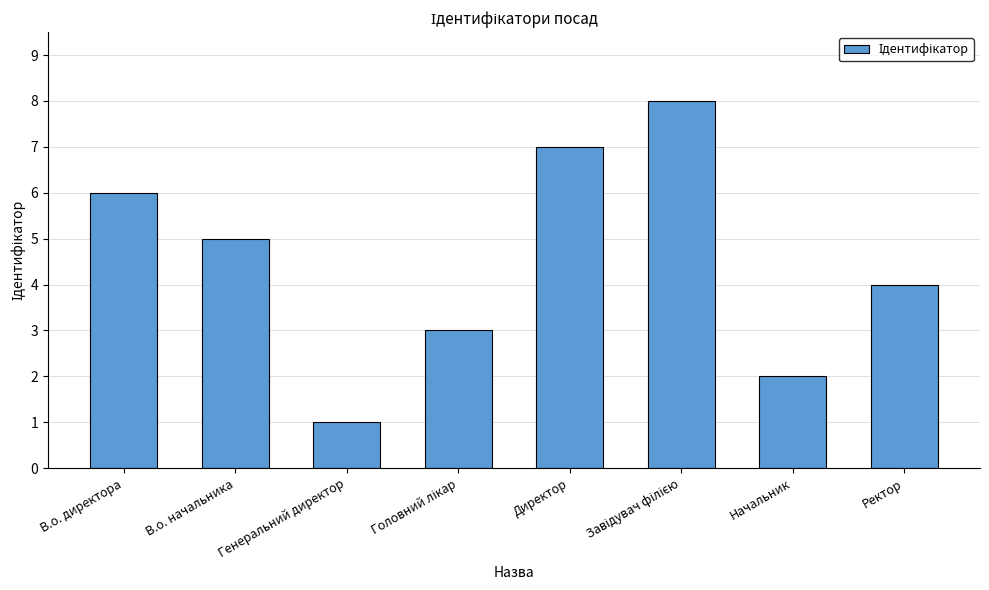

Is it true that the value at В.о. начальника is 1?

False